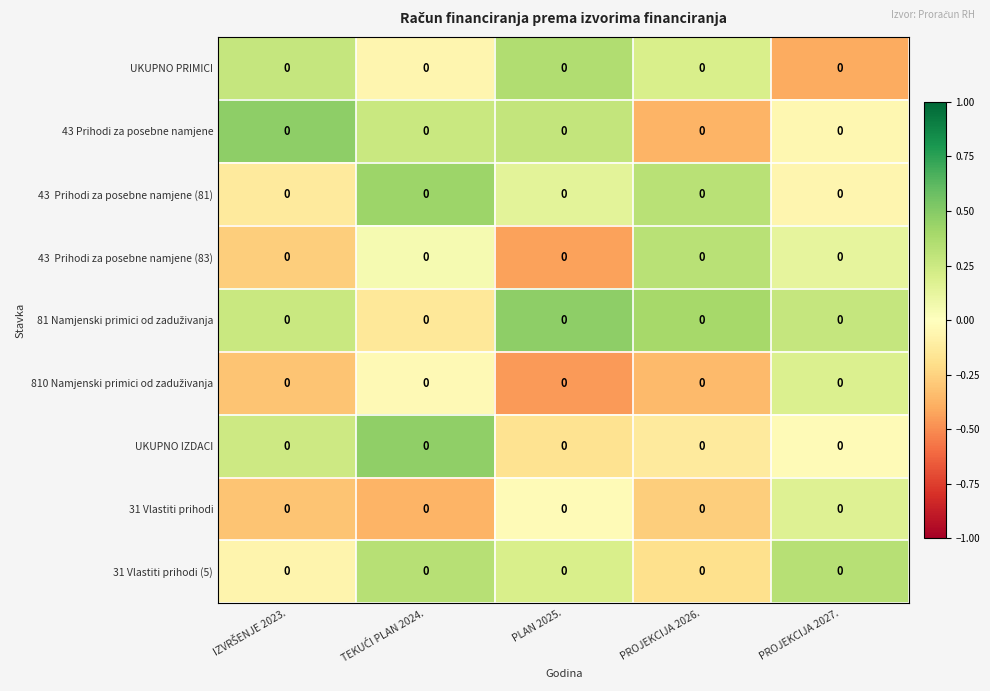

How many categories are shown in the chart?

5